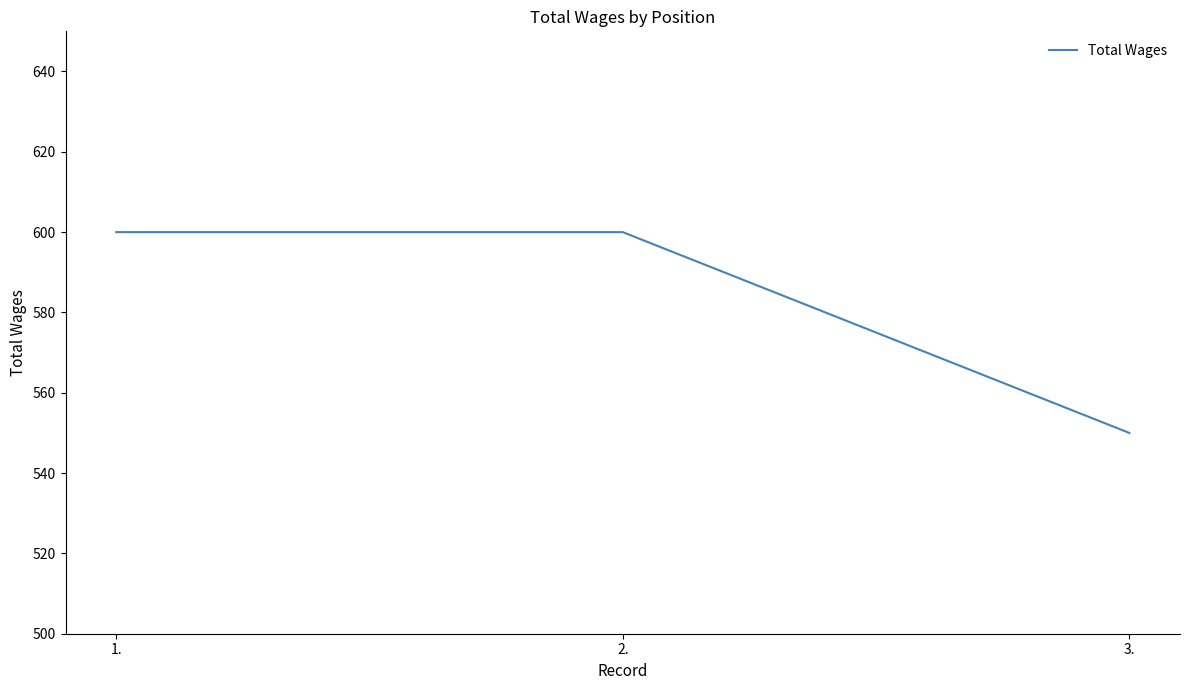

What is the average value?

583